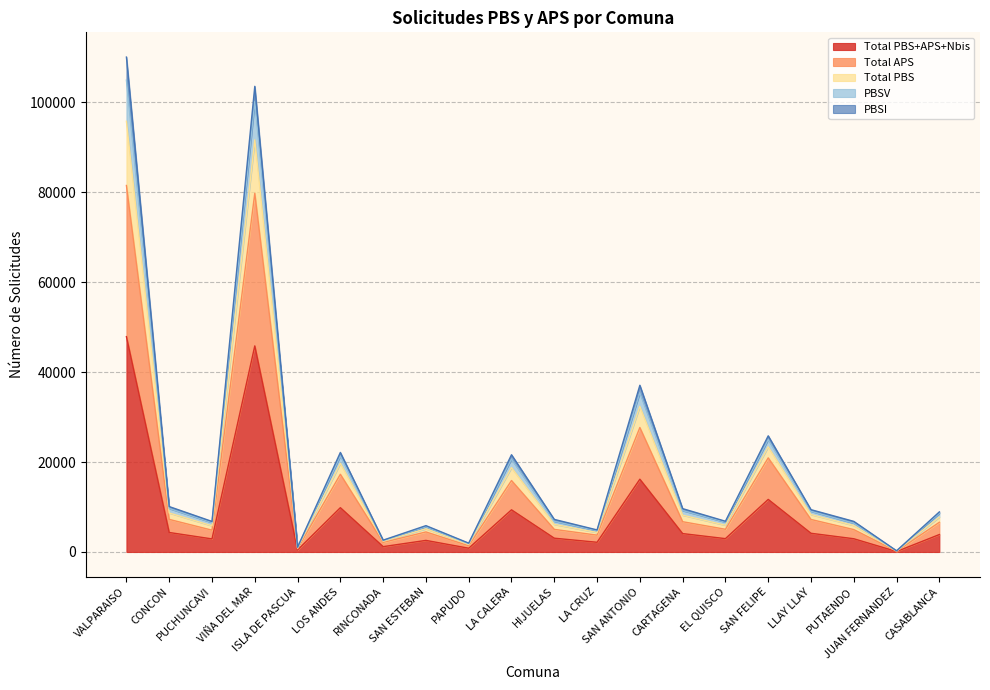

What is the difference between the Total PBS+APS+Nbis values at RINCONADA and EL QUISCO?

1782